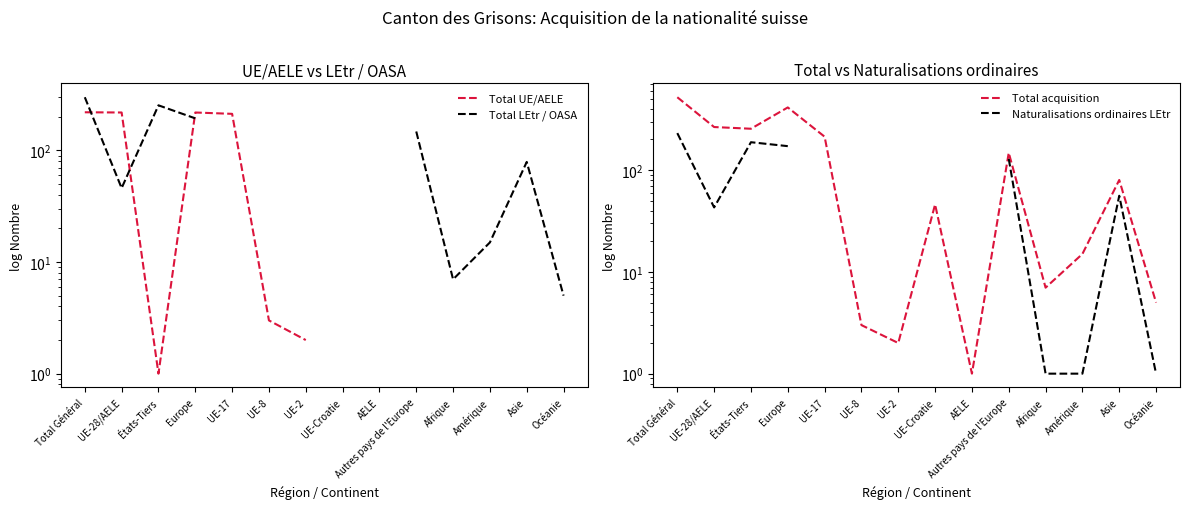

What is the label of the 12th point from the right?

États-Tiers